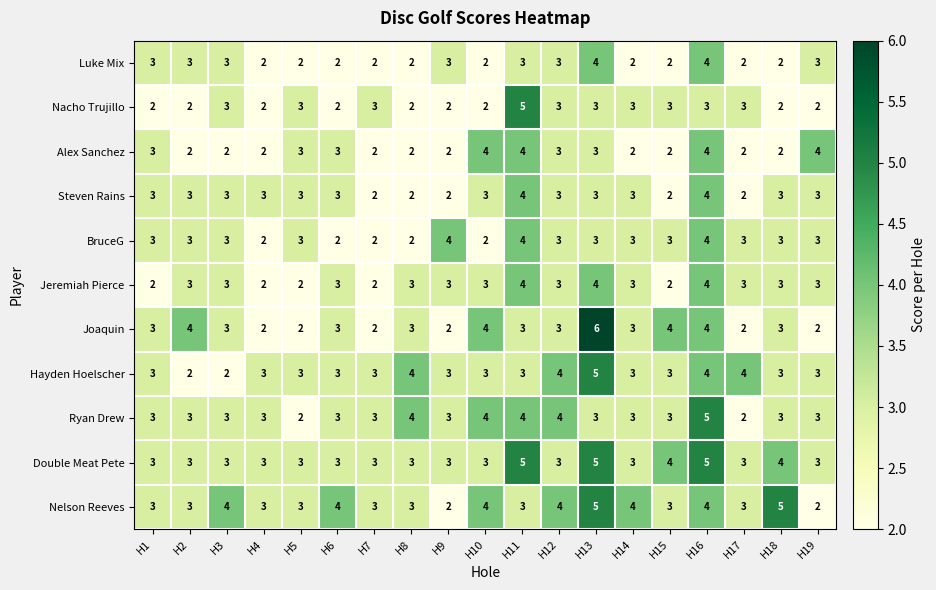

Is it true that Steven Rains equals 2 at H9?

True